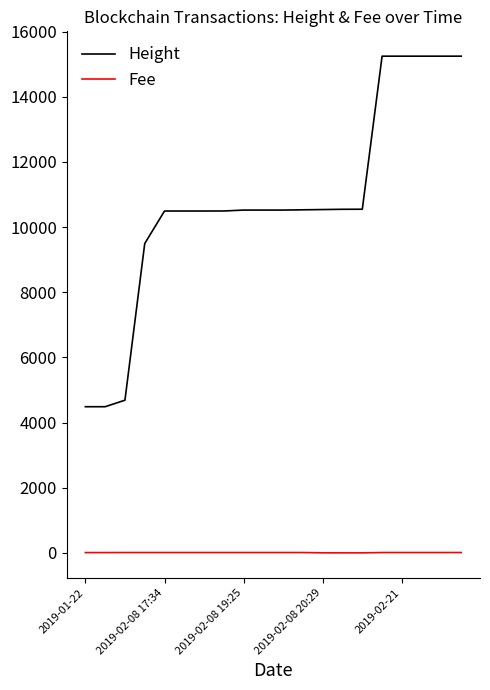

True or false: Fee and Height intersect in this chart.

False